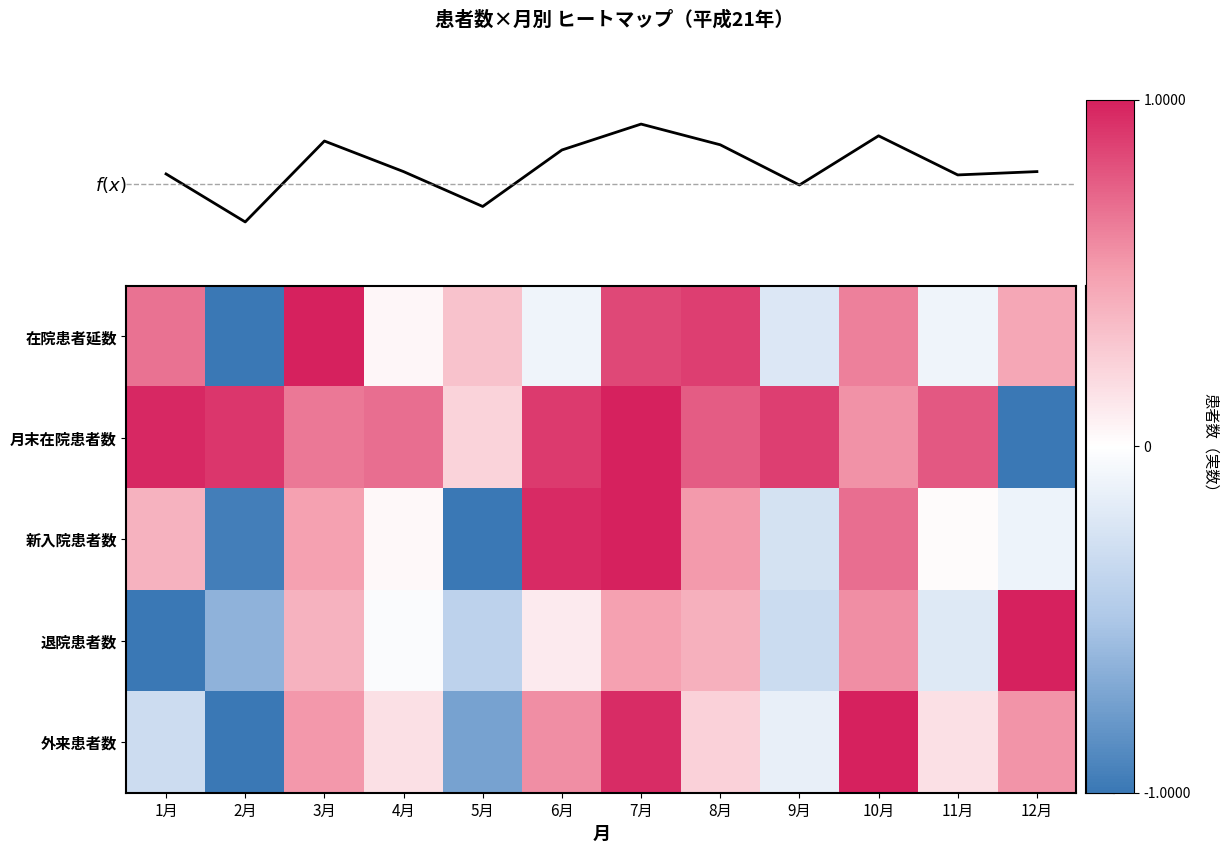

What is the difference between the highest and lowest values at 11月?

1.0